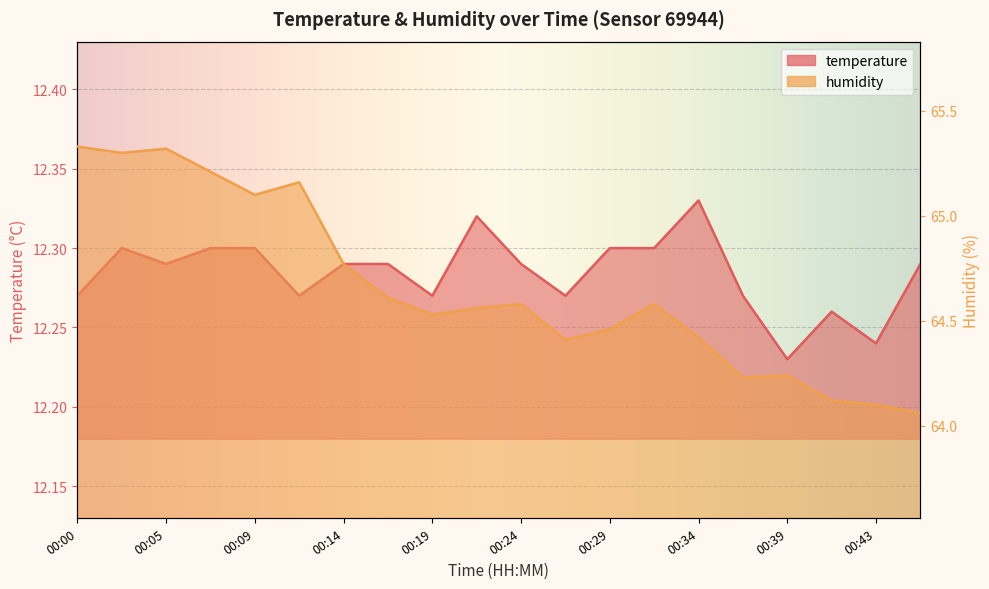

What is the average value of the temperature series?

12.3